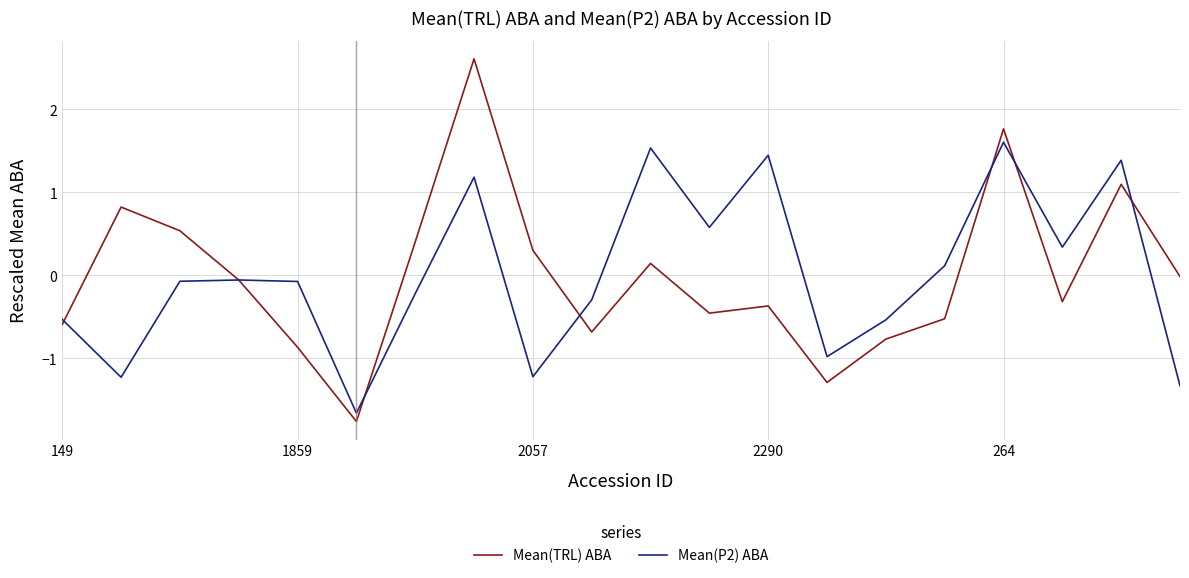

Rank the series by their maximum value, from highest to lowest.

Mean(TRL) ABA, Mean(P2) ABA